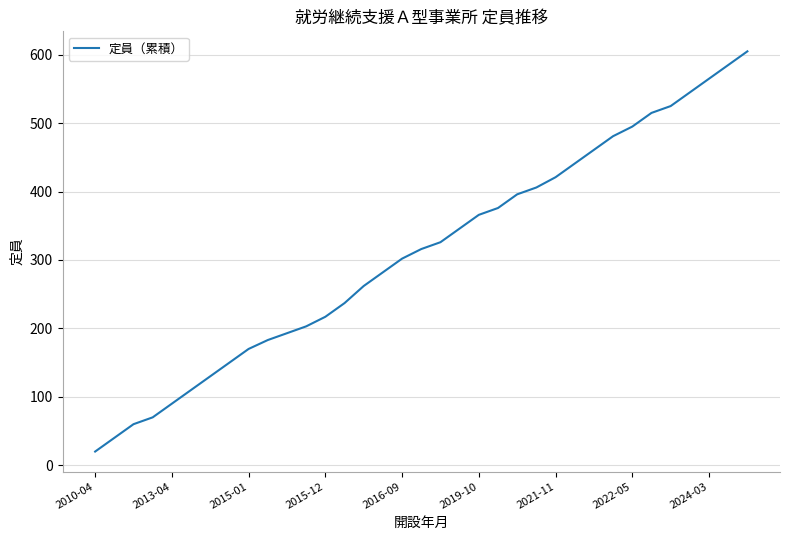

What is the smallest value displayed?

20